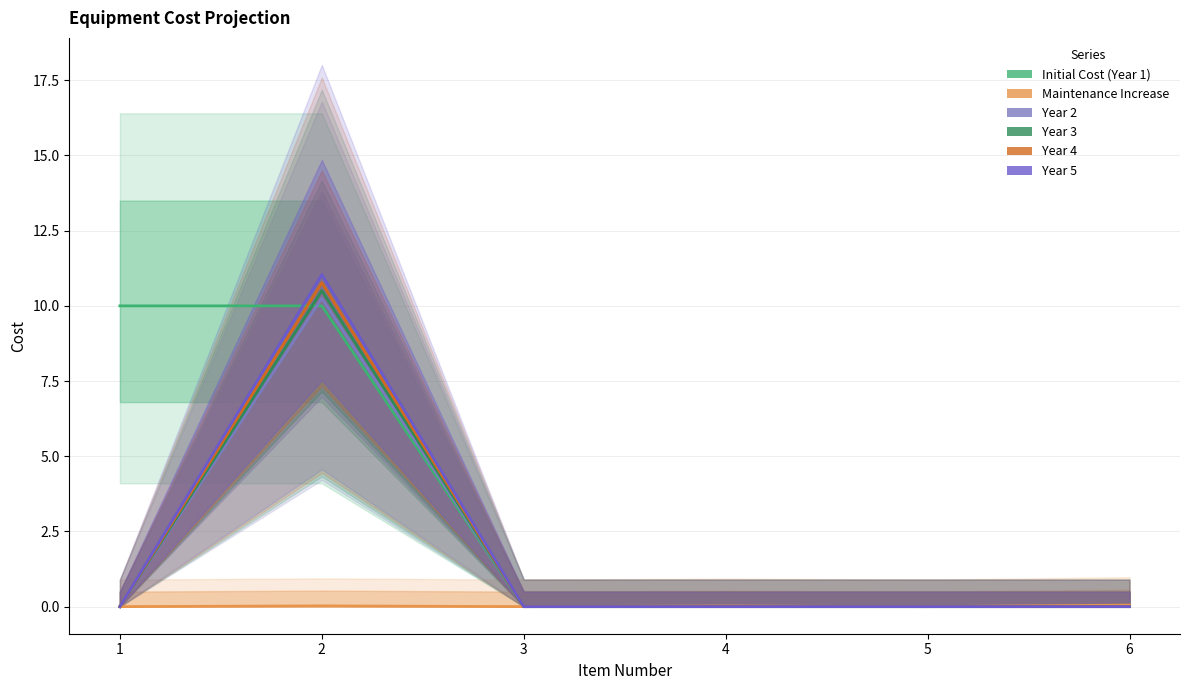

True or false: Year 3 and Year 4 cross at least once.

False